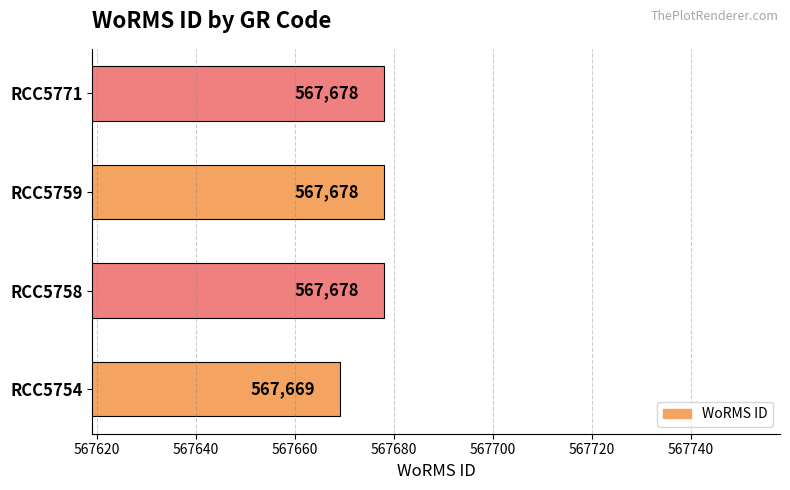

What is the sum of all values?

2270703